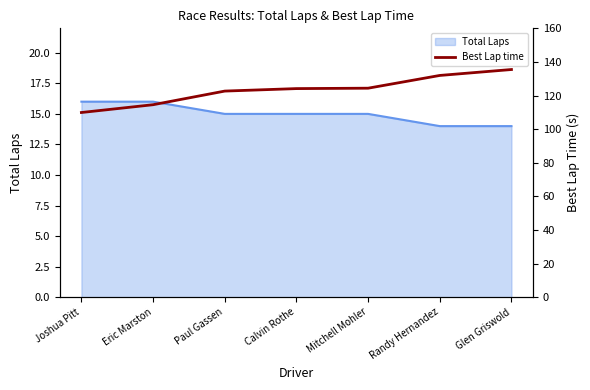

What is the highest value of the Total Laps series?

16